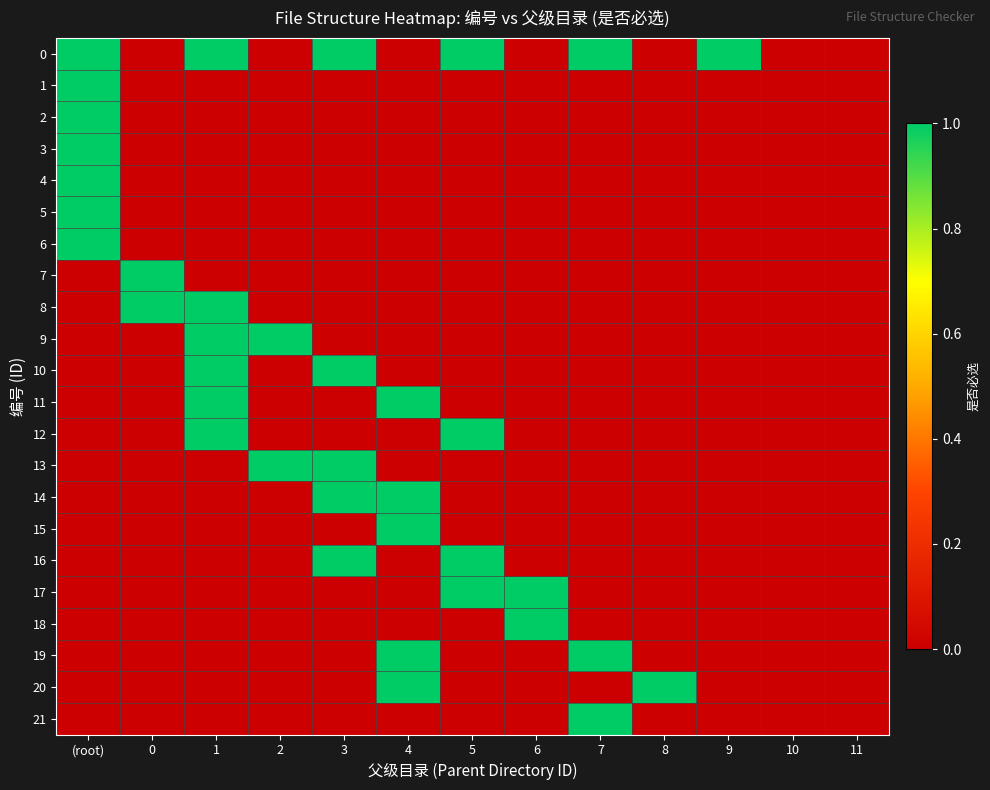

Which has a higher value, (root) or 3?

(root)